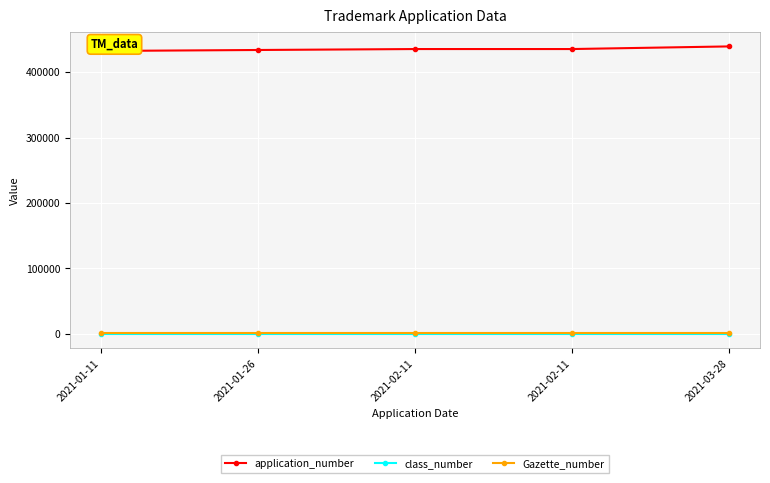

Read the Gazette_number value at 2021-02-11.

984